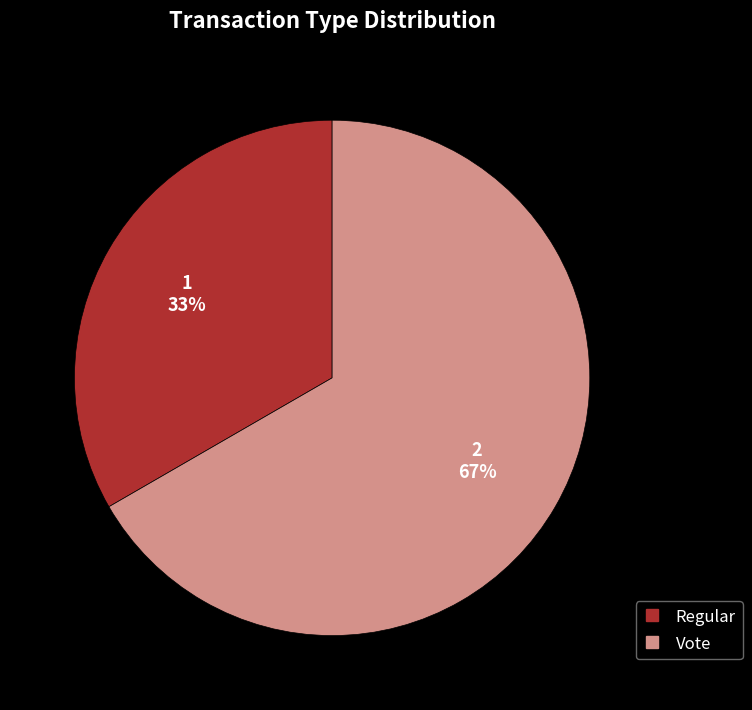

To the nearest percent, what is the combined percentage of Vote and Regular?

100%